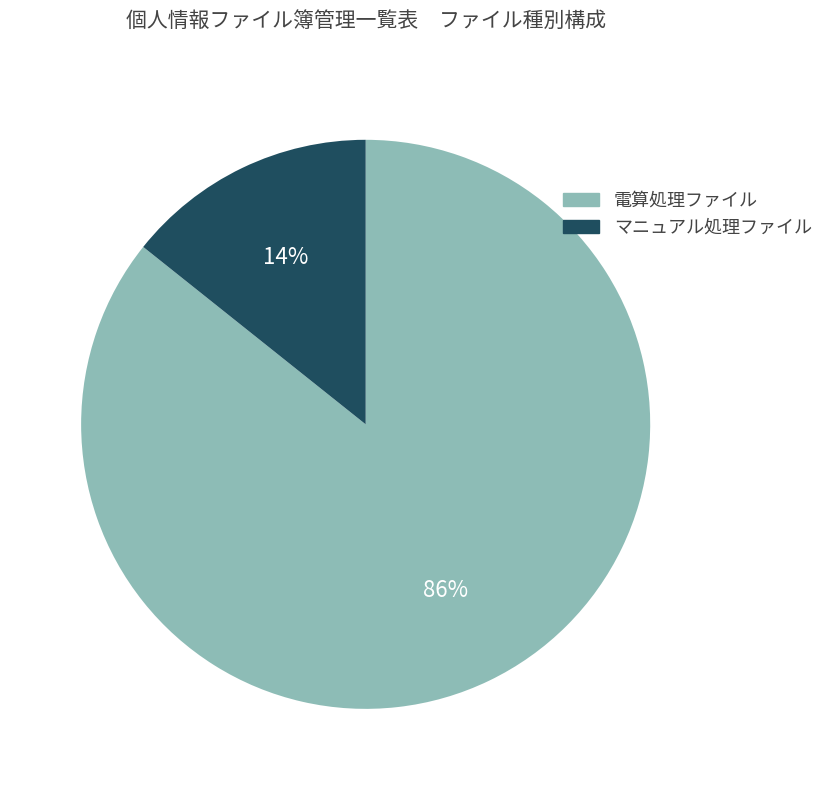

True or false: マニュアル処理ファイル accounts for 14% of the total.

True